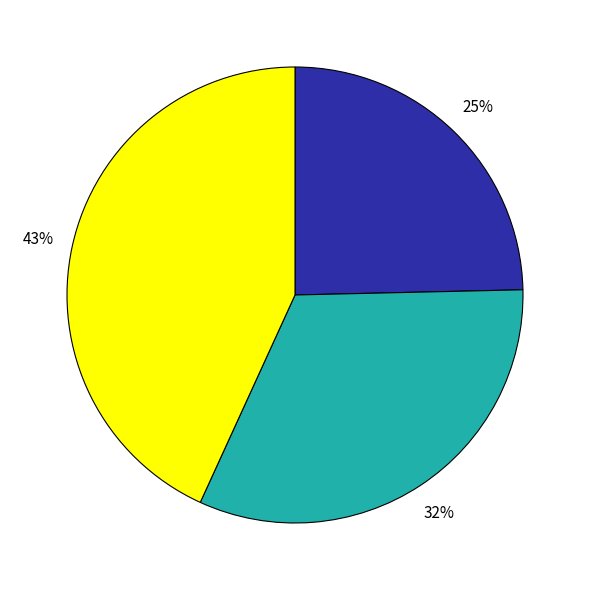

To the nearest percent, what is the average slice percentage?

33%